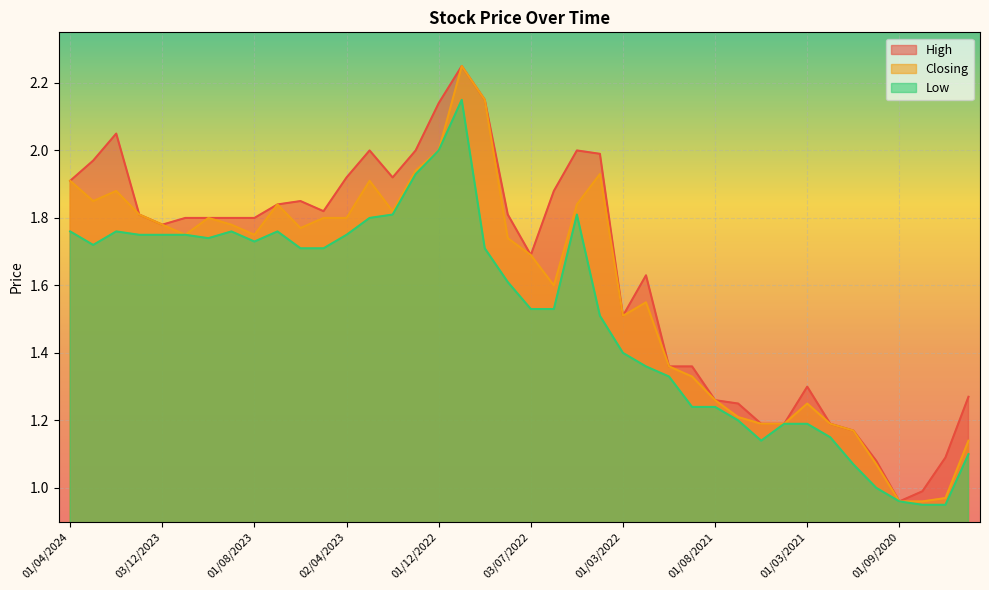

Reading left to right, what are all the values shown in this chart?

High: 01/04/2024=1.9	03/03/2024=2.0	01/02/2024=2.0	02/01/2024=1.8	03/12/2023=1.8	01/11/2023=1.8	01/10/2023=1.8	03/09/2023=1.8	01/08/2023=1.8	02/07/2023=1.8	04/06/2023=1.9	01/05/2023=1.8	02/04/2023=1.9	01/03/2023=2.0	01/02/2023=1.9	02/01/2023=2.0	01/12/2022=2.1	02/10/2022=2.2	01/09/2022=2.1	01/08/2022=1.8	03/07/2022=1.7	01/06/2022=1.9	08/05/2022=2.0	03/04/2022=2.0	01/03/2022=1.5	01/11/2021=1.6	03/10/2021=1.4	01/09/2021=1.4	01/08/2021=1.3	01/06/2021=1.2	02/05/2021=1.2	01/04/2021=1.2	01/03/2021=1.3	01/02/2021=1.2	01/12/2020=1.2	01/11/2020=1.1	01/09/2020=1.0	04/08/2020=1.0	01/07/2020=1.1	01/06/2020=1.3
Closing: 01/04/2024=1.9	03/03/2024=1.9	01/02/2024=1.9	02/01/2024=1.8	03/12/2023=1.8	01/11/2023=1.8	01/10/2023=1.8	03/09/2023=1.8	01/08/2023=1.8	02/07/2023=1.8	04/06/2023=1.8	01/05/2023=1.8	02/04/2023=1.8	01/03/2023=1.9	01/02/2023=1.8	02/01/2023=1.9	01/12/2022=2.0	02/10/2022=2.2	01/09/2022=2.1	01/08/2022=1.7	03/07/2022=1.7	01/06/2022=1.6	08/05/2022=1.8	03/04/2022=1.9	01/03/2022=1.5	01/11/2021=1.6	03/10/2021=1.4	01/09/2021=1.3	01/08/2021=1.3	01/06/2021=1.2	02/05/2021=1.2	01/04/2021=1.2	01/03/2021=1.2	01/02/2021=1.2	01/12/2020=1.2	01/11/2020=1.1	01/09/2020=1.0	04/08/2020=1.0	01/07/2020=1.0	01/06/2020=1.1
Low: 01/04/2024=1.8	03/03/2024=1.7	01/02/2024=1.8	02/01/2024=1.8	03/12/2023=1.8	01/11/2023=1.8	01/10/2023=1.7	03/09/2023=1.8	01/08/2023=1.7	02/07/2023=1.8	04/06/2023=1.7	01/05/2023=1.7	02/04/2023=1.8	01/03/2023=1.8	01/02/2023=1.8	02/01/2023=1.9	01/12/2022=2.0	02/10/2022=2.1	01/09/2022=1.7	01/08/2022=1.6	03/07/2022=1.5	01/06/2022=1.5	08/05/2022=1.8	03/04/2022=1.5	01/03/2022=1.4	01/11/2021=1.4	03/10/2021=1.3	01/09/2021=1.2	01/08/2021=1.2	01/06/2021=1.2	02/05/2021=1.1	01/04/2021=1.2	01/03/2021=1.2	01/02/2021=1.1	01/12/2020=1.1	01/11/2020=1.0	01/09/2020=1.0	04/08/2020=0.9	01/07/2020=0.9	01/06/2020=1.1